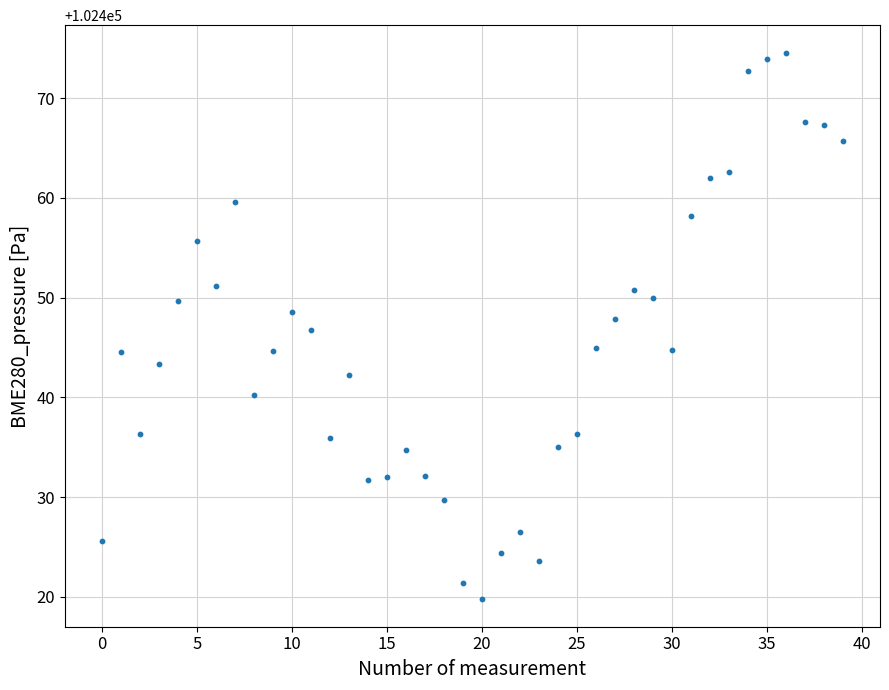

How many data points are displayed?

40